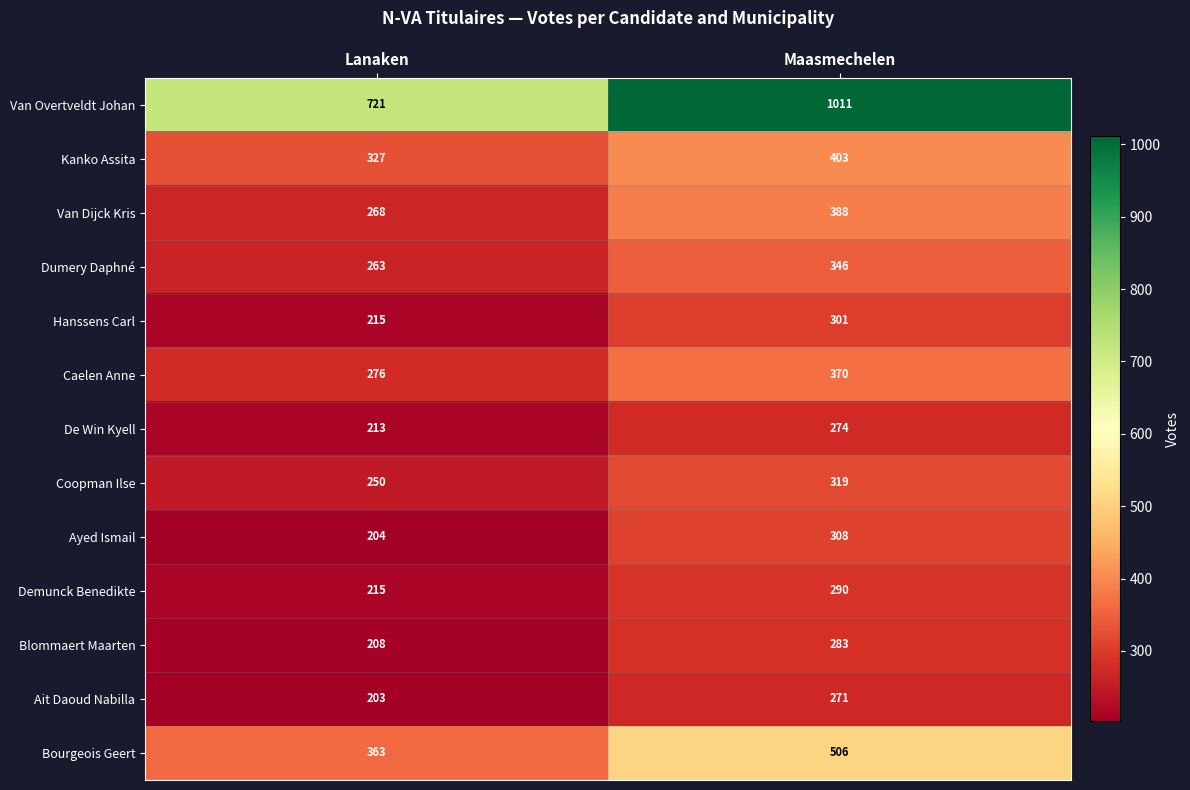

What is the greatest value displayed?

1011